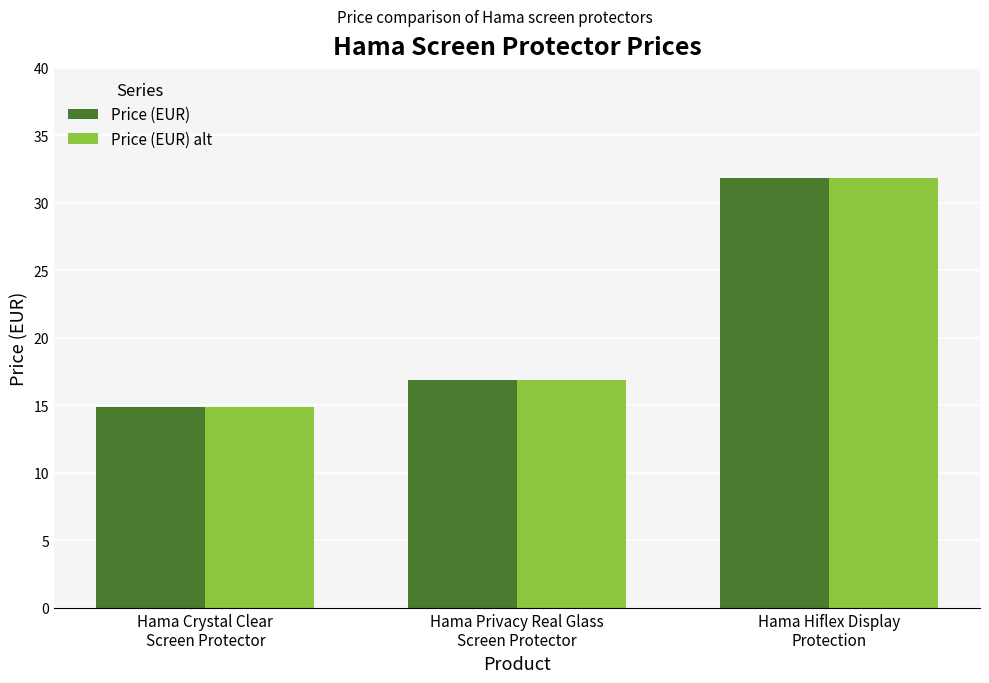

What is the smallest value displayed?

14.9